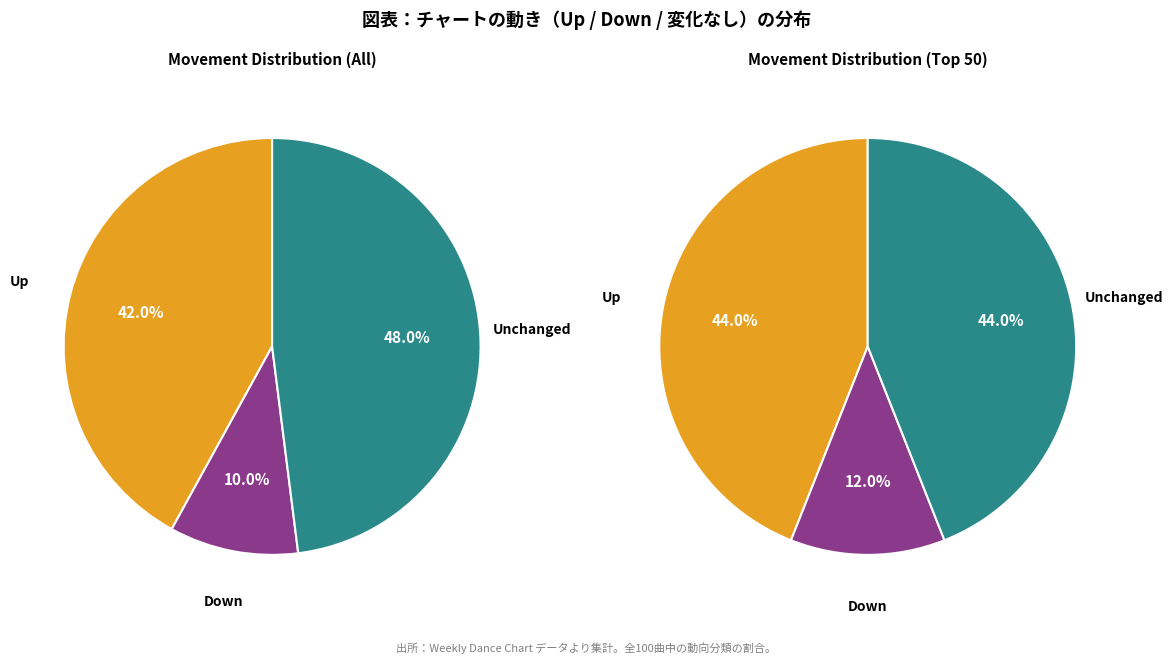

To the nearest percent, what portion does - represent?

48%